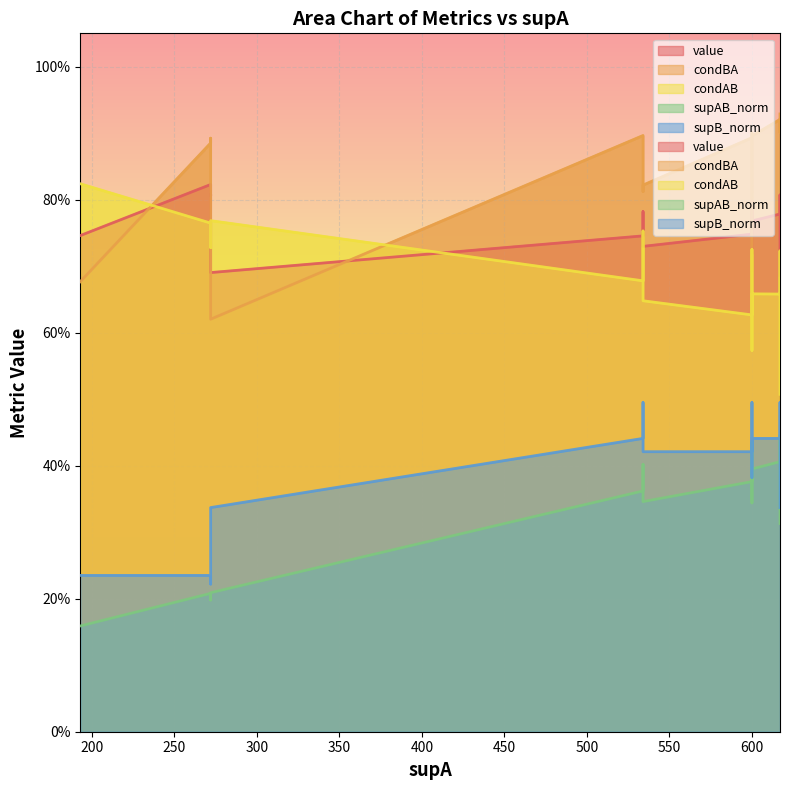

Which series has the largest total across all categories?

condBA